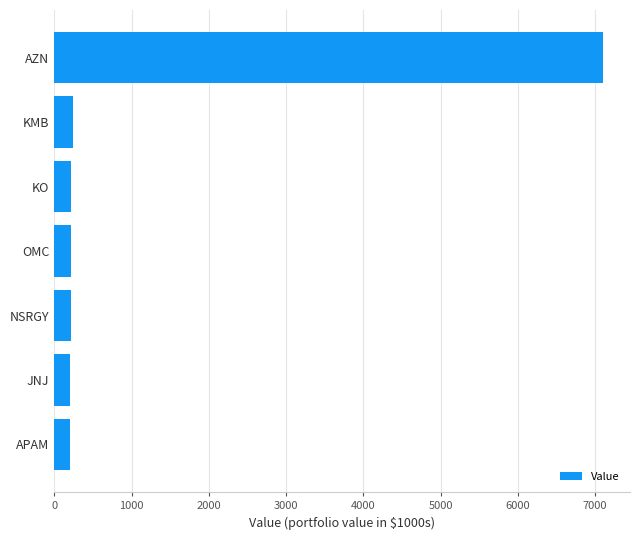

Does the chart contain stacked bars?

No